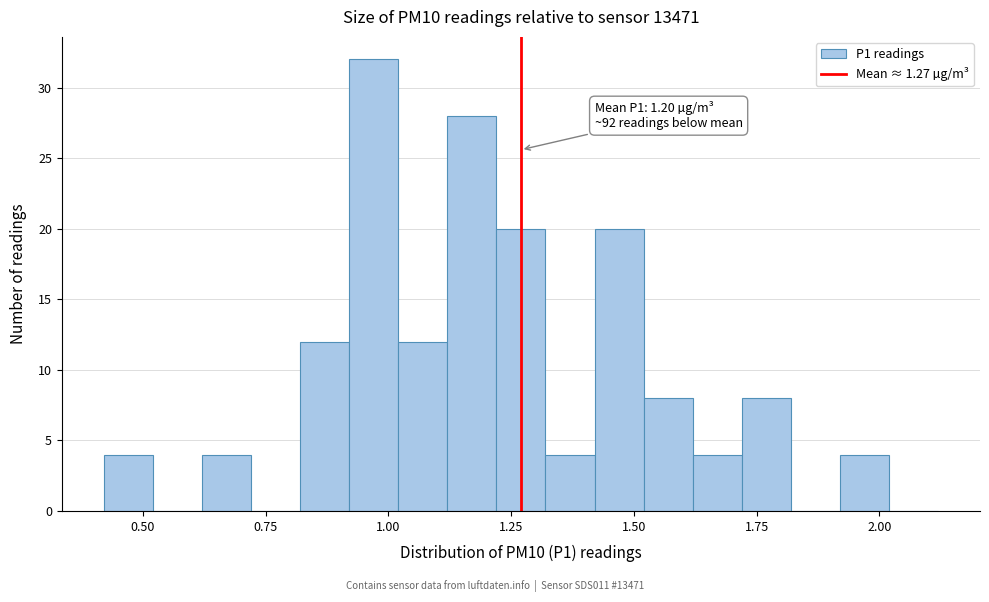

Read against the x-axis, roughly where is the centre of the tallest bar?

0.95